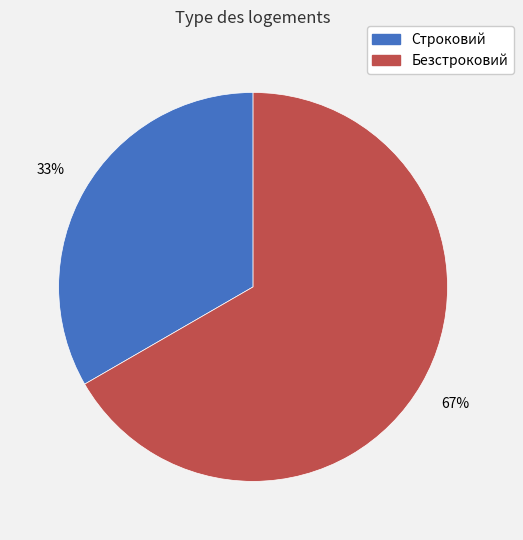

Which category has the smallest portion of the pie?

Строковий